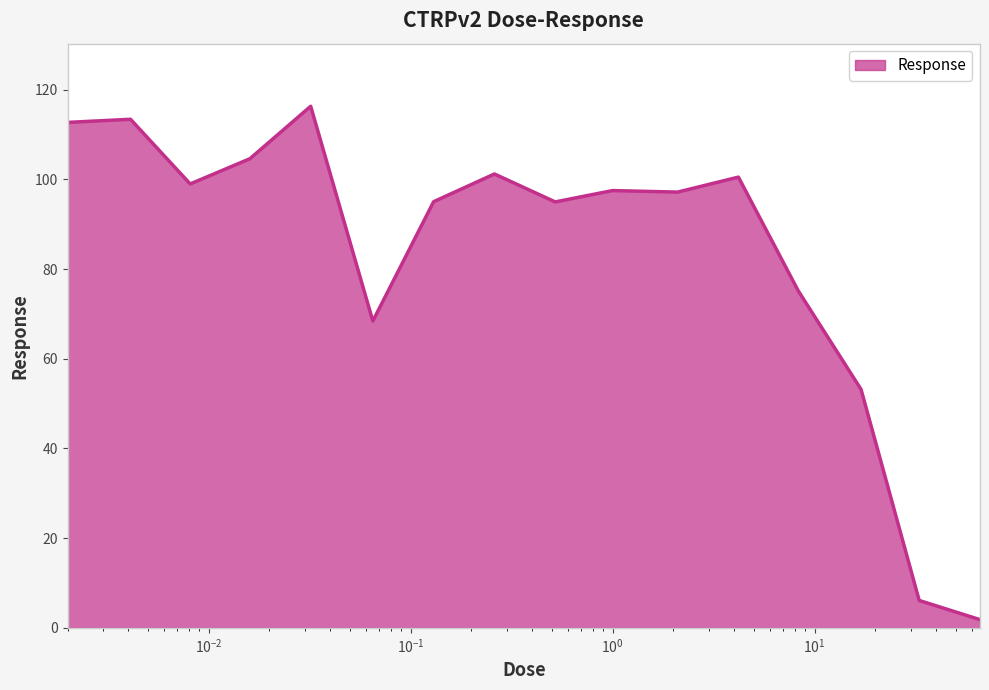

What is the maximum value shown in the chart?

116.3